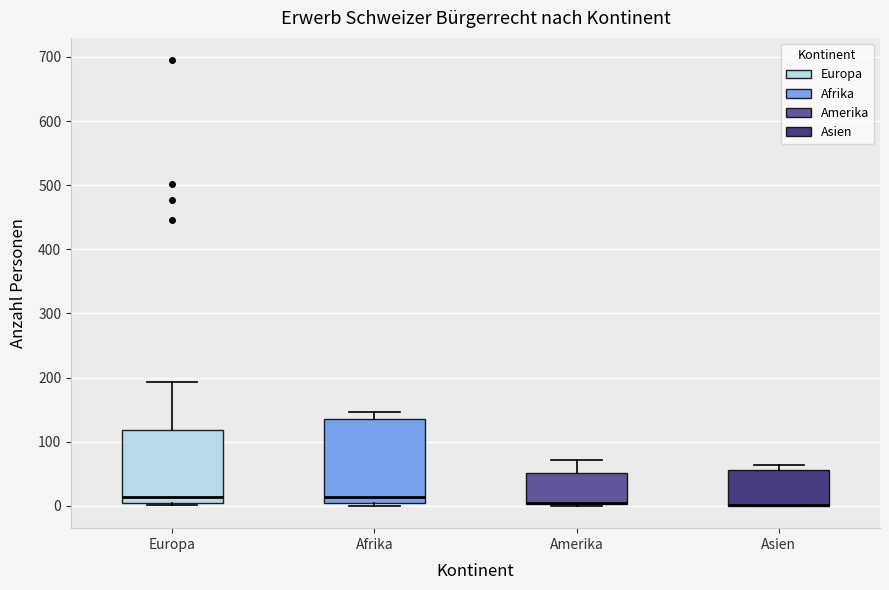

Reading left to right, read every box against the y-axis: the position of its median line, the range the box covers, and the ends of its whiskers. The values are not printed on the chart, so give them approximately, as read against the axis.

Europa: median 10, box 0 to 120, whiskers 0 to 190
Afrika: median 10 (just above the box's lower edge), box 10 to 140, whiskers 0 to 150
Amerika: median 0 (drawn on the box's lower edge), box 0 to 50, whiskers 0 to 70
Asien: median 0 (drawn on the box's lower edge), box 0 to 60, whiskers 0 to 60 (just above the box's upper edge)